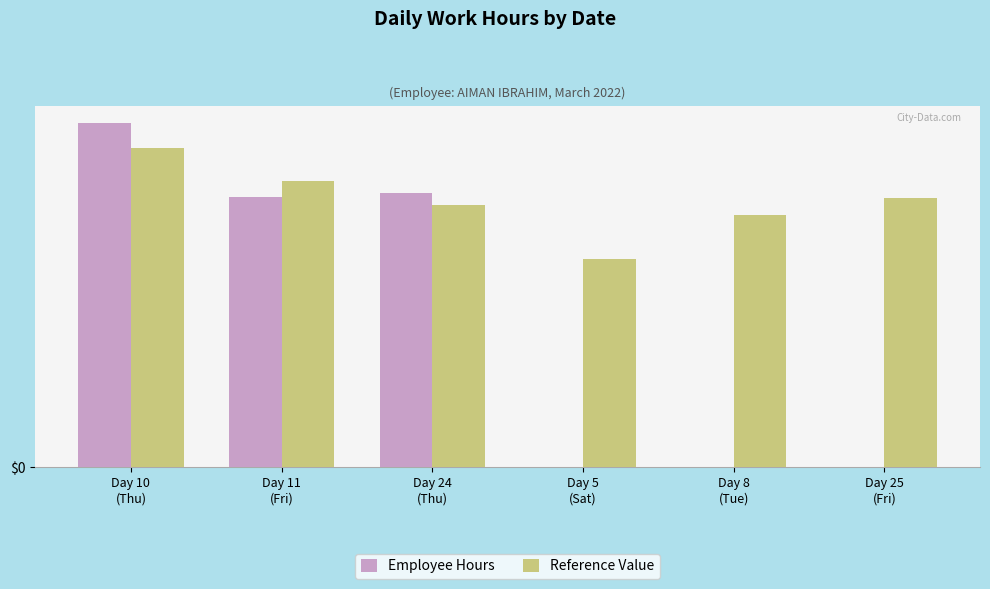

Are the bars horizontal?

No